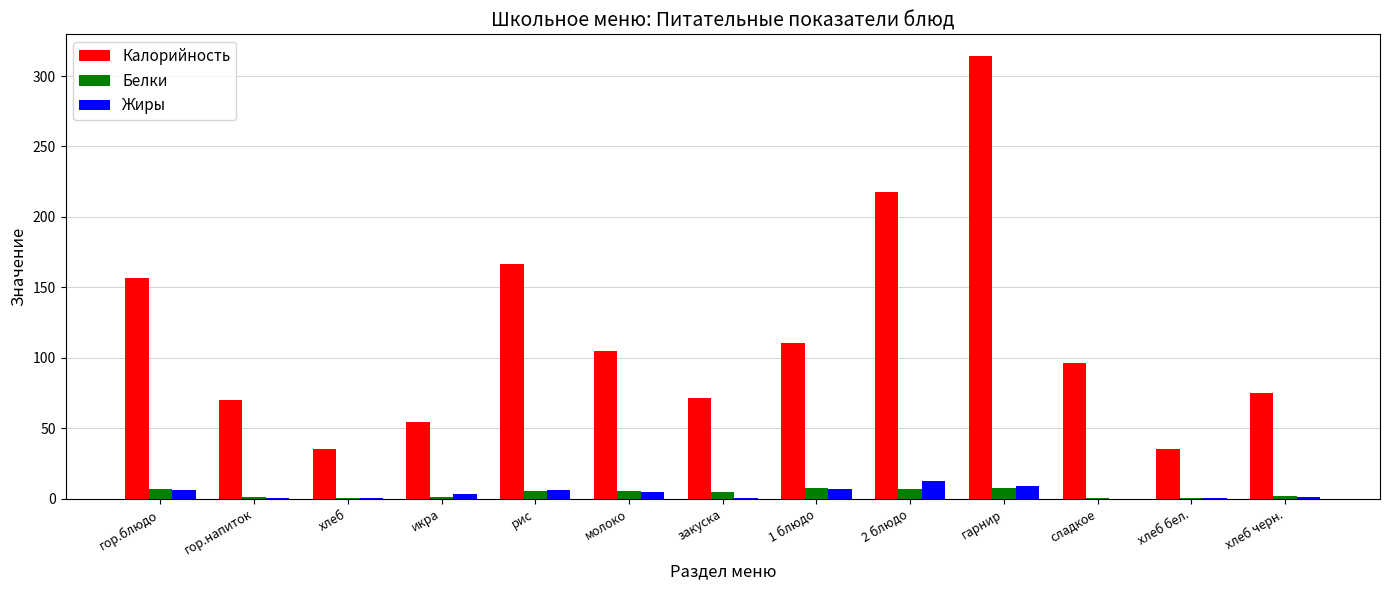

Which label corresponds to the largest value in the chart?

гарнир